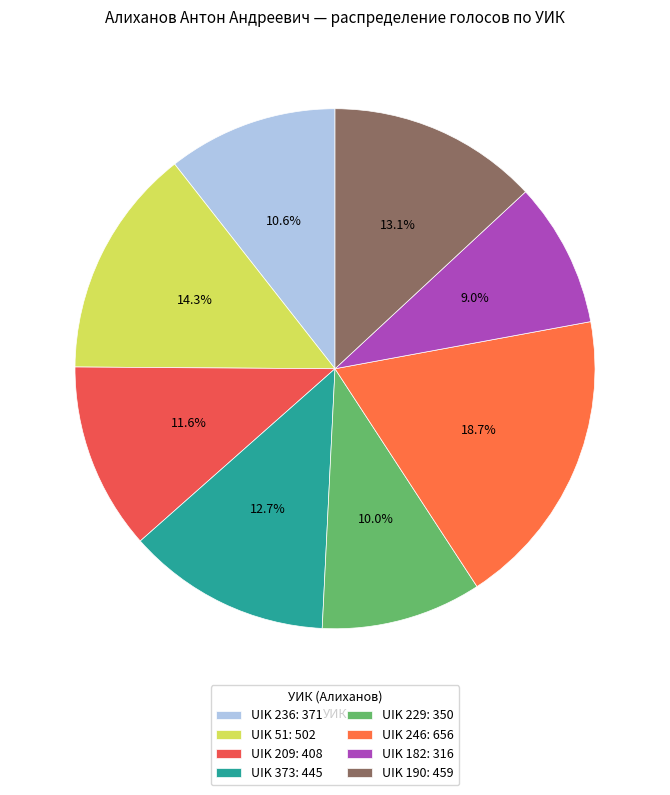

To the nearest percent, what is the combined percentage of UIK 373 and UIK 51?

27%